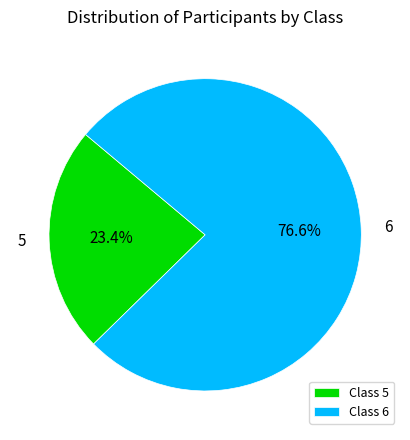

What is the total percentage of Class 6 and Class 5?

100.0%